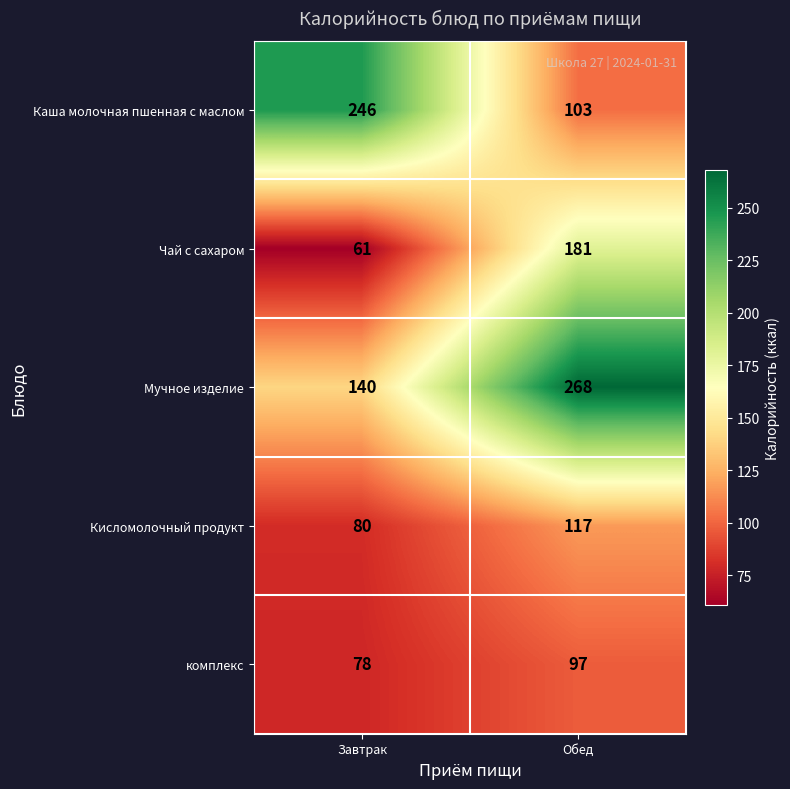

What is the approximate value of Каша молочная пшенная с маслом at Обед?

103